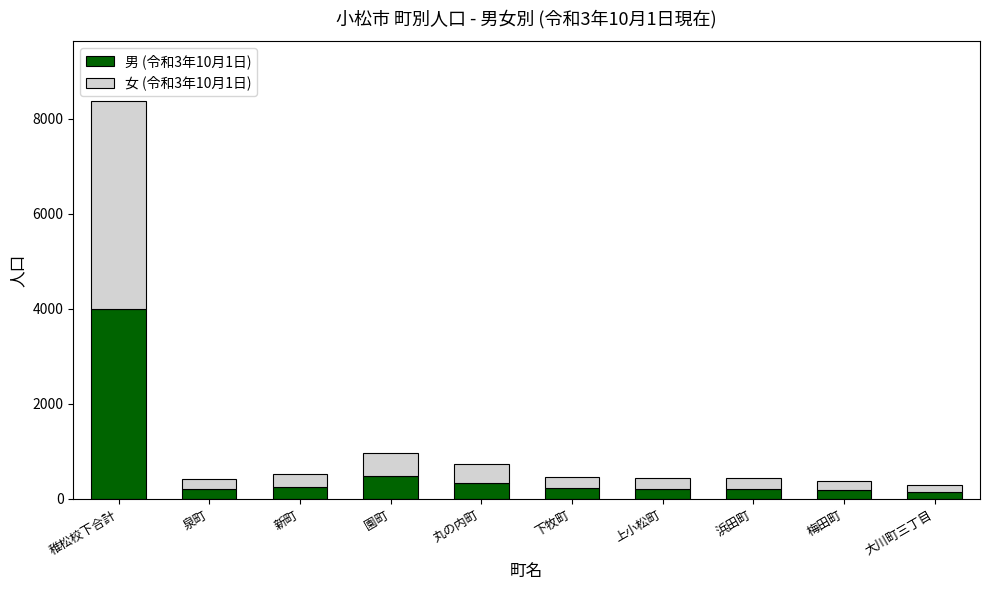

Does the chart contain stacked bars?

Yes